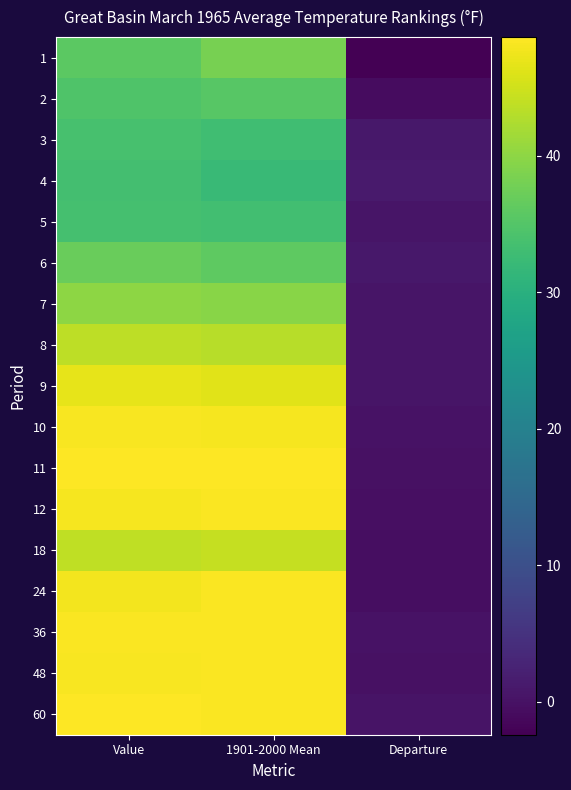

What is the sum of the 1 values at Departure and 1901-2000 Mean?

35.9